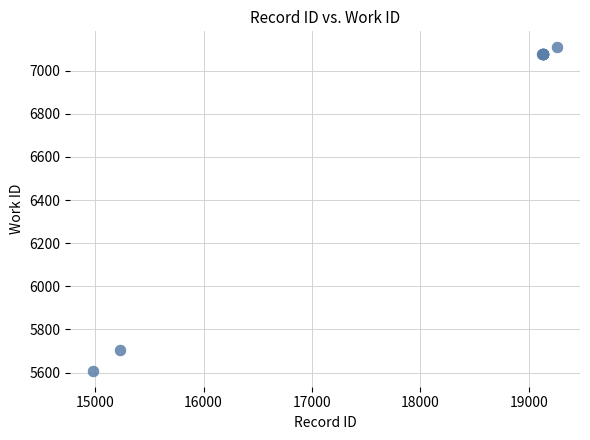

What Y value in the scatter plot is closest to 6358?

5706